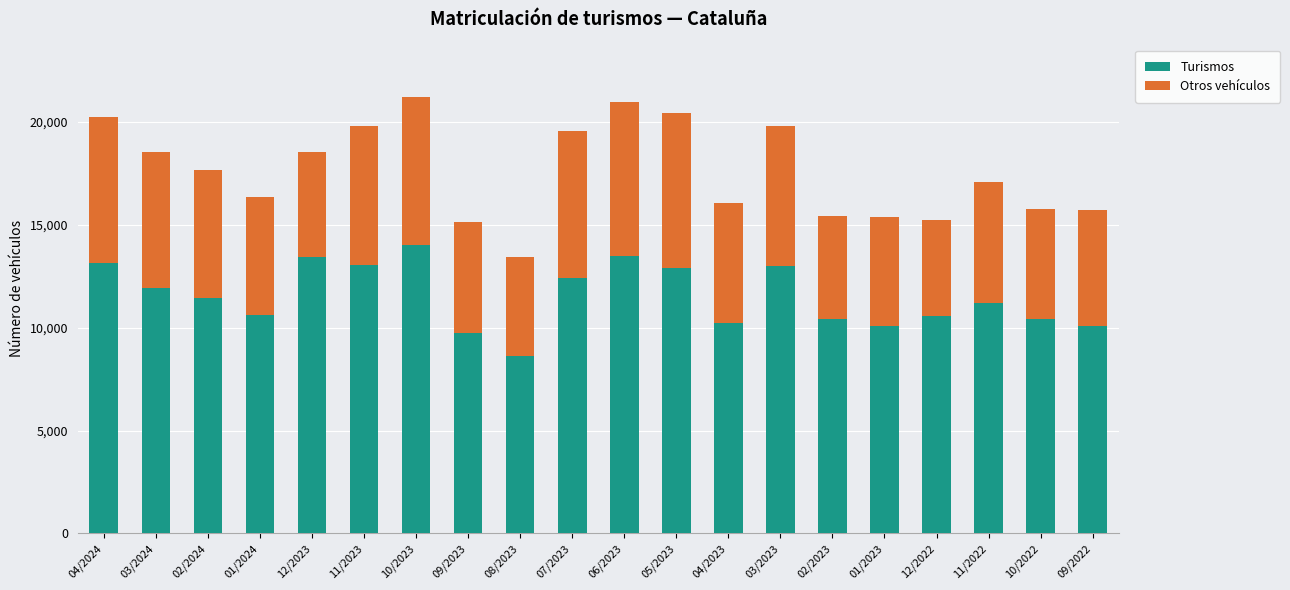

What are all the series names shown in the legend?

Turismos, Otros vehículos